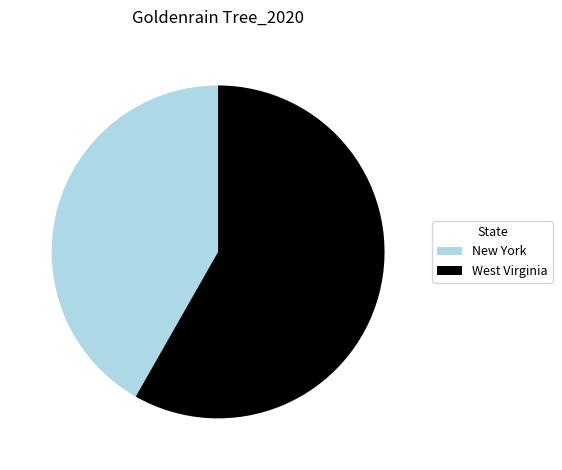

Which category has the biggest portion of the pie?

West Virginia